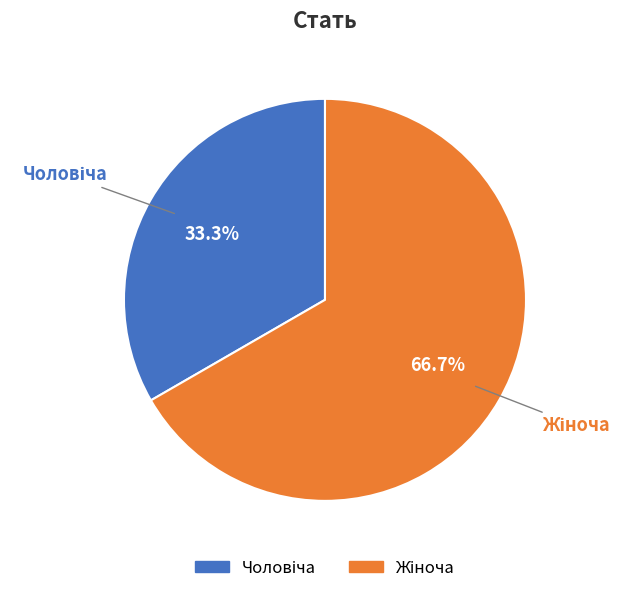

Is there any slice that represents more than half of the pie?

Yes